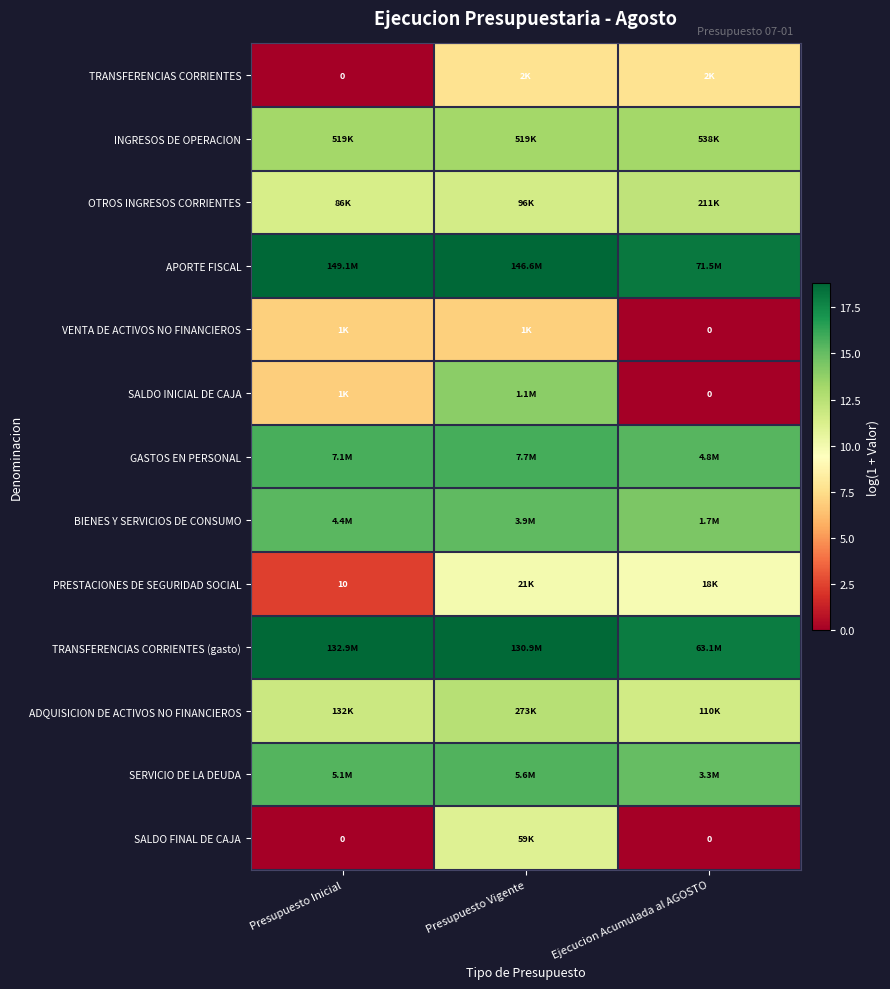

How many data points in TRANSFERENCIAS CORRIENTES (gasto) are less than 18?

1